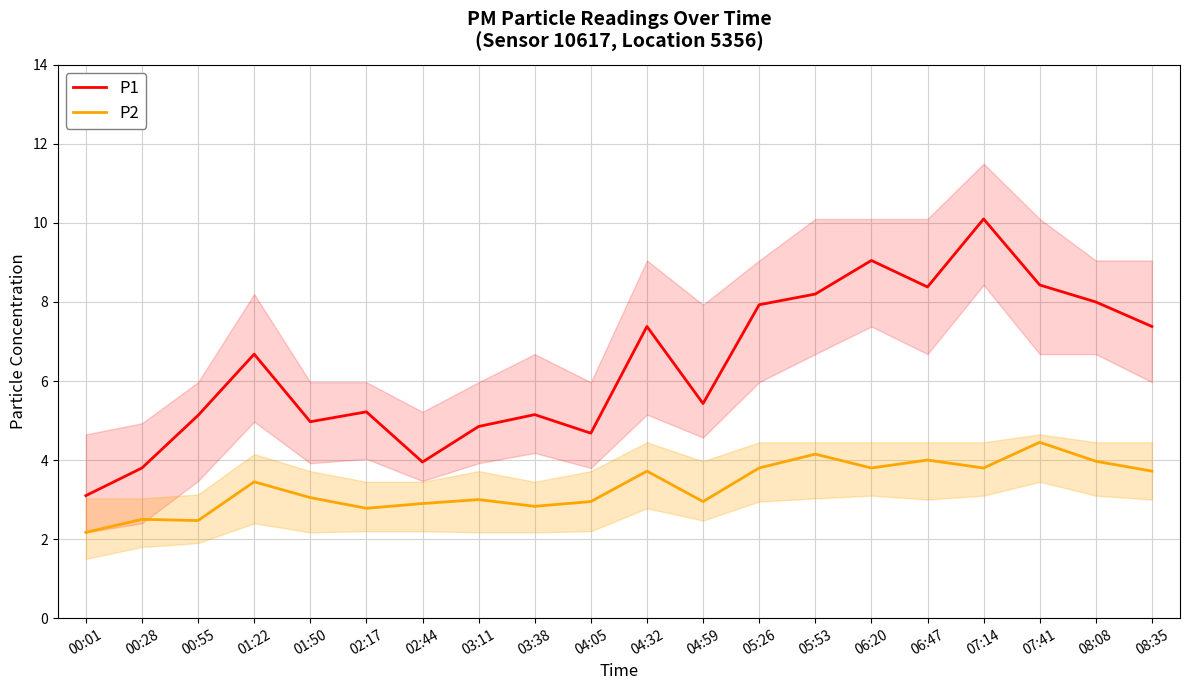

Between 04:32 and 01:50, which is larger?

04:32